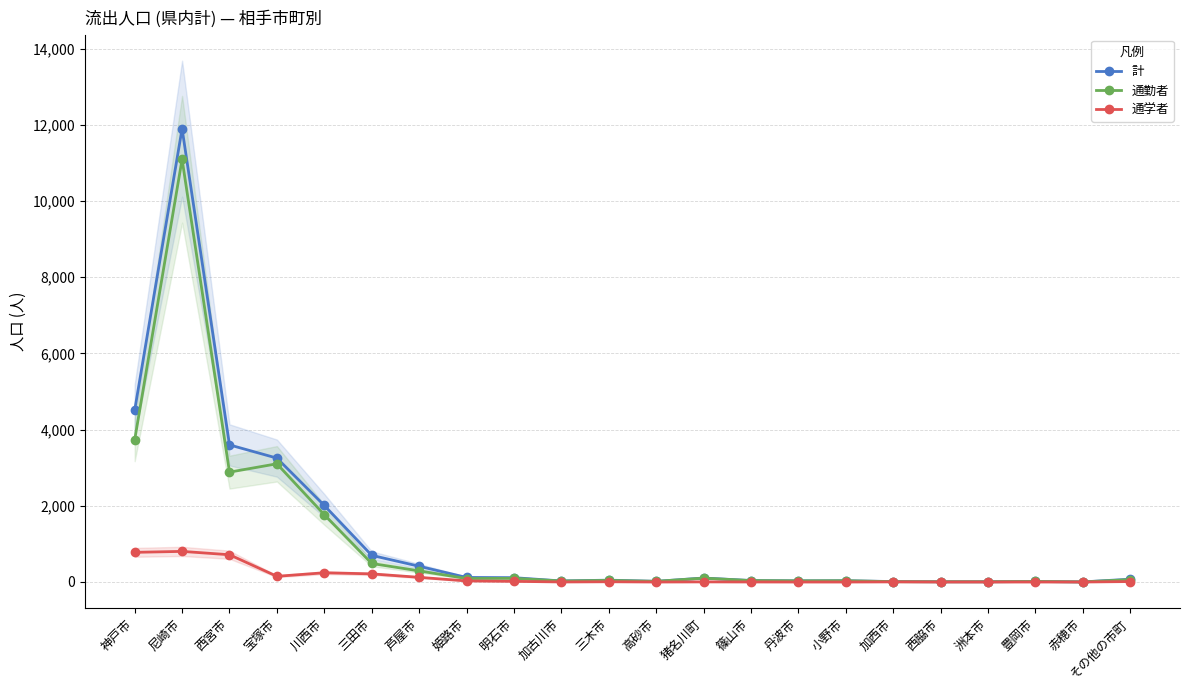

True or false: 通学者 has a value of 28 at 姫路市.

True